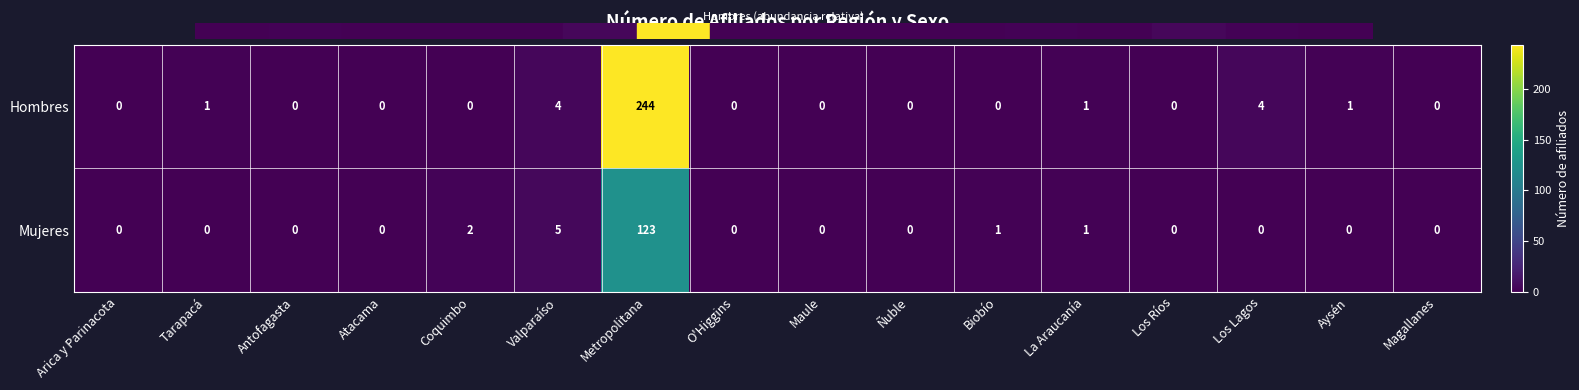

At which label is Mujeres closest to 61?

Valparaíso